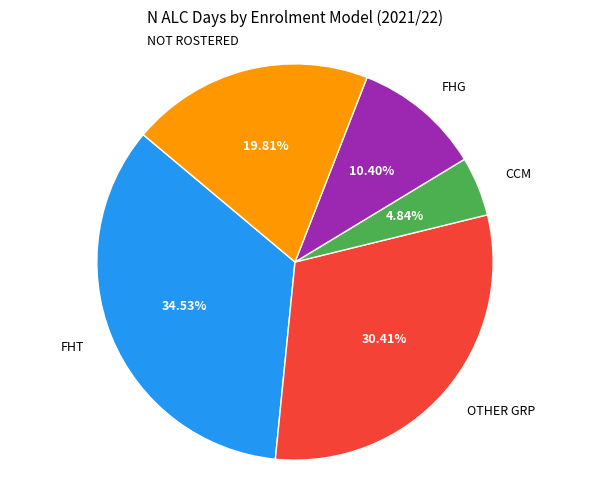

Is it true that CCM is 5% of the pie?

True